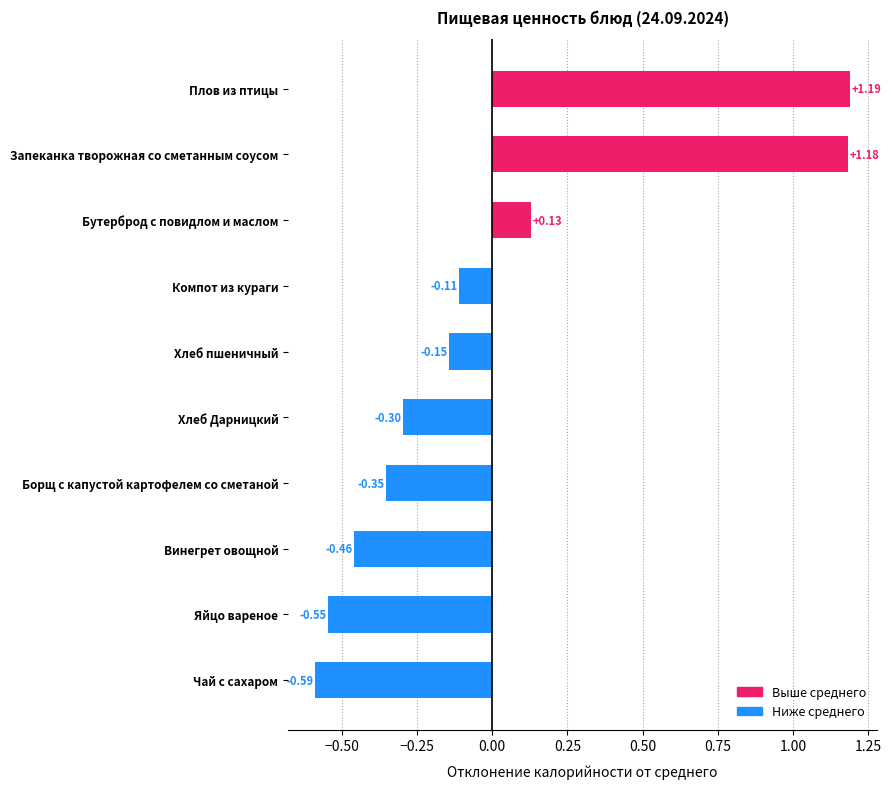

Where is the data nearest to the value 0?

Компот из кураги